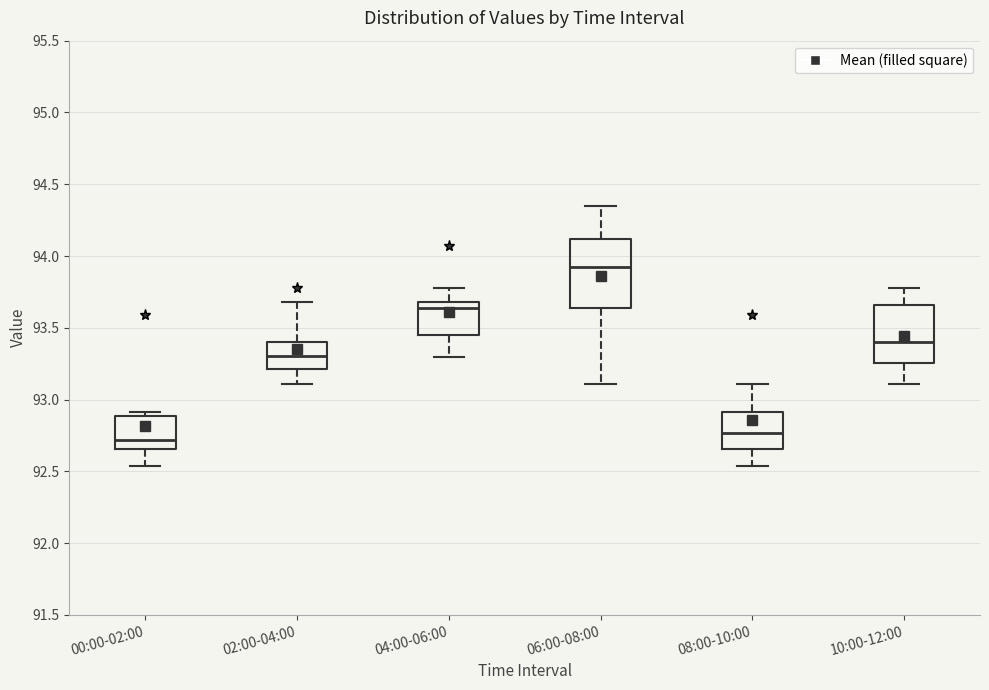

Reading left to right, read every box against the y-axis: the position of its median line, the range the box covers, and the ends of its whiskers. The values are not printed on the chart, so give them approximately, as read against the axis.

00:00-02:00: median 92.70, box 92.65 to 92.90, whiskers 92.55 to 92.90 (just above the box's upper edge)
02:00-04:00: median 93.30, box 93.20 to 93.40, whiskers 93.10 to 93.70
04:00-06:00: median 93.65, box 93.45 to 93.70, whiskers 93.30 to 93.80
06:00-08:00: median 93.95, box 93.65 to 94.10, whiskers 93.10 to 94.35
08:00-10:00: median 92.75, box 92.65 to 92.90, whiskers 92.55 to 93.10
10:00-12:00: median 93.40, box 93.25 to 93.65, whiskers 93.10 to 93.80